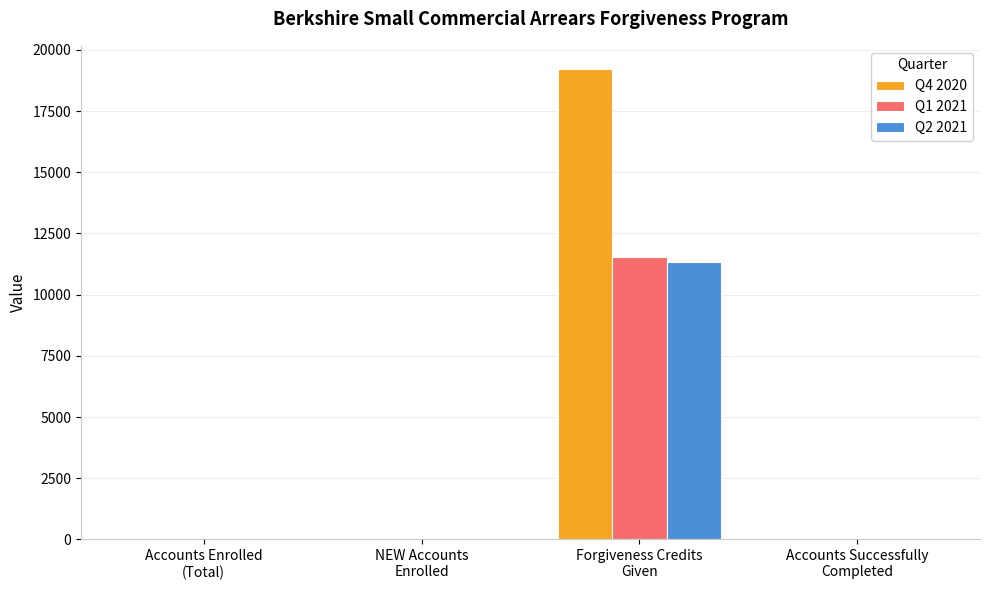

What is the maximum value shown in the chart?

19208.0